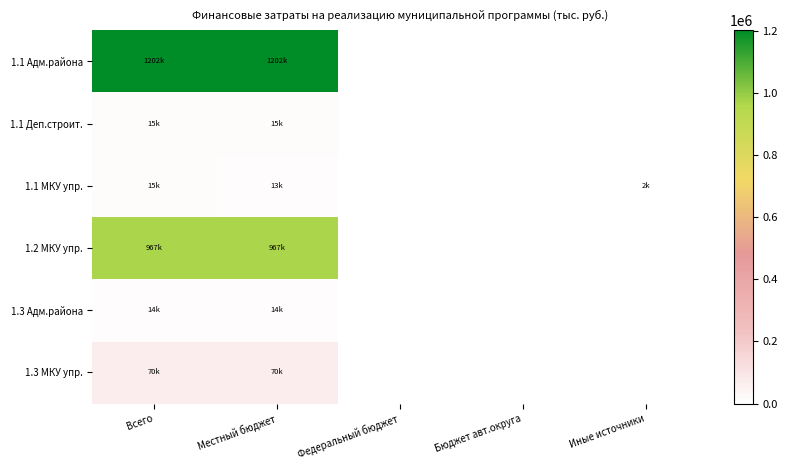

What is the greatest value displayed?

1201769.6